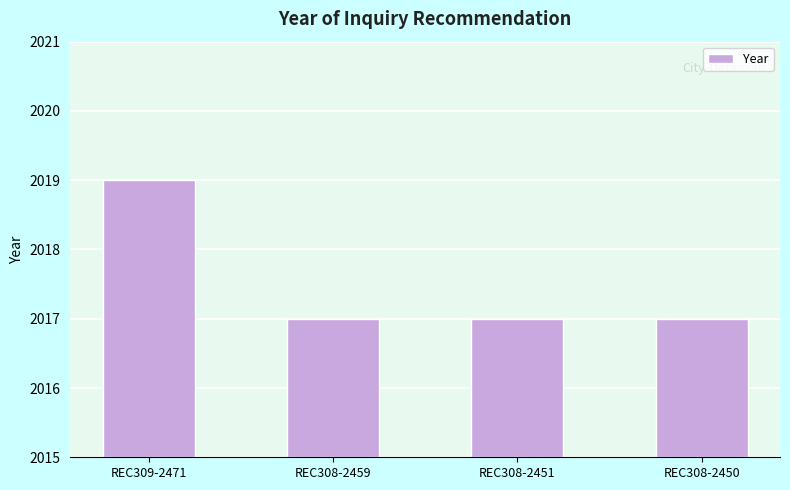

At which category does the chart reach its minimum across all series?

REC308-2459